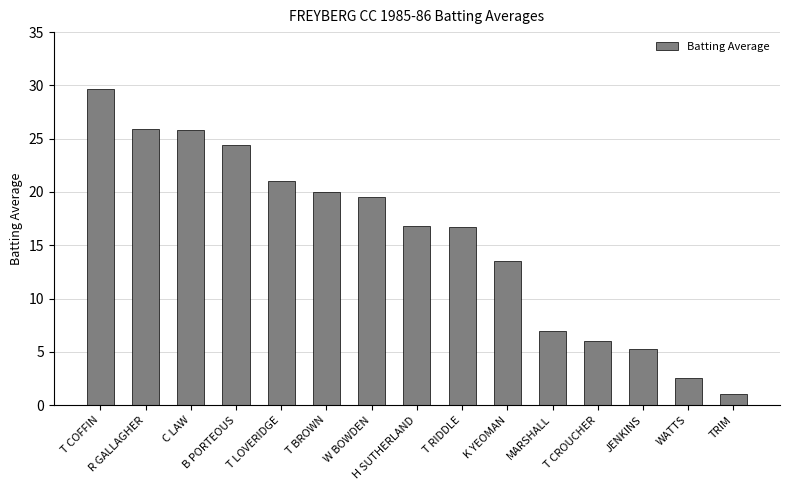

True or false: the data shows 21.0 at T LOVERIDGE.

True